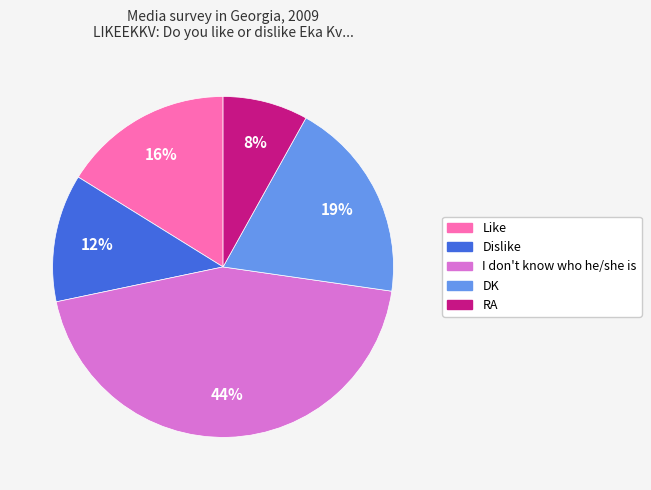

Is it true that DK is 19% of the pie?

True